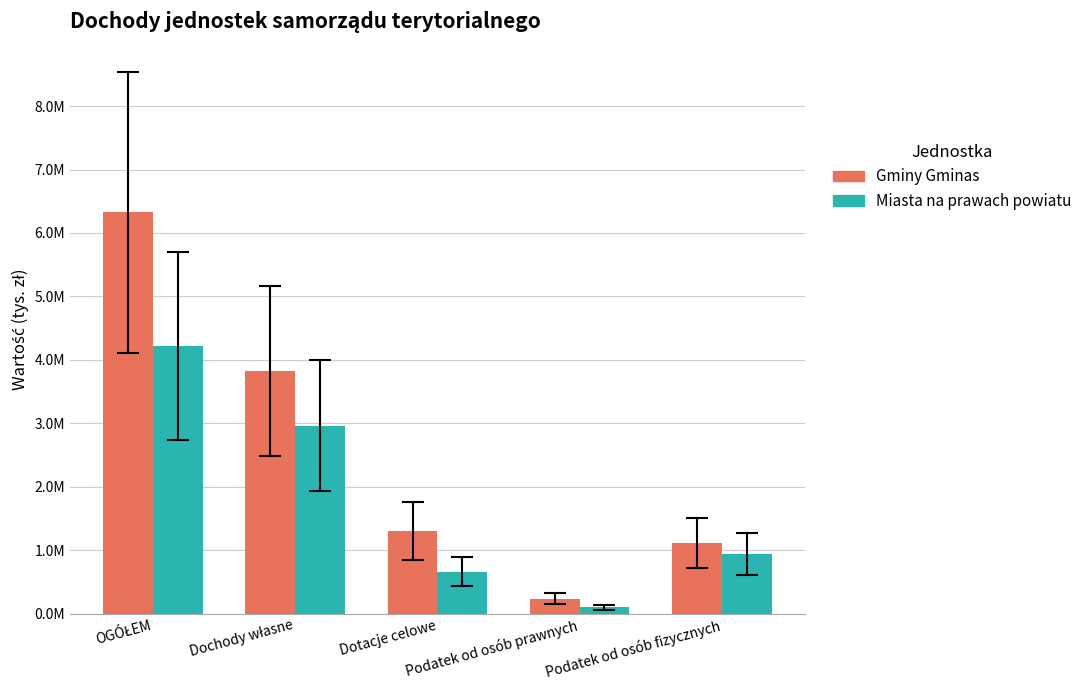

What is the value of the Gminy Gminas bar at the 5th from the left?

1113318.0